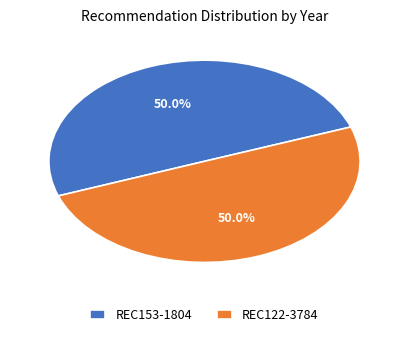

Is the sum of REC153-1804 and REC122-3784 greater than half?

Yes